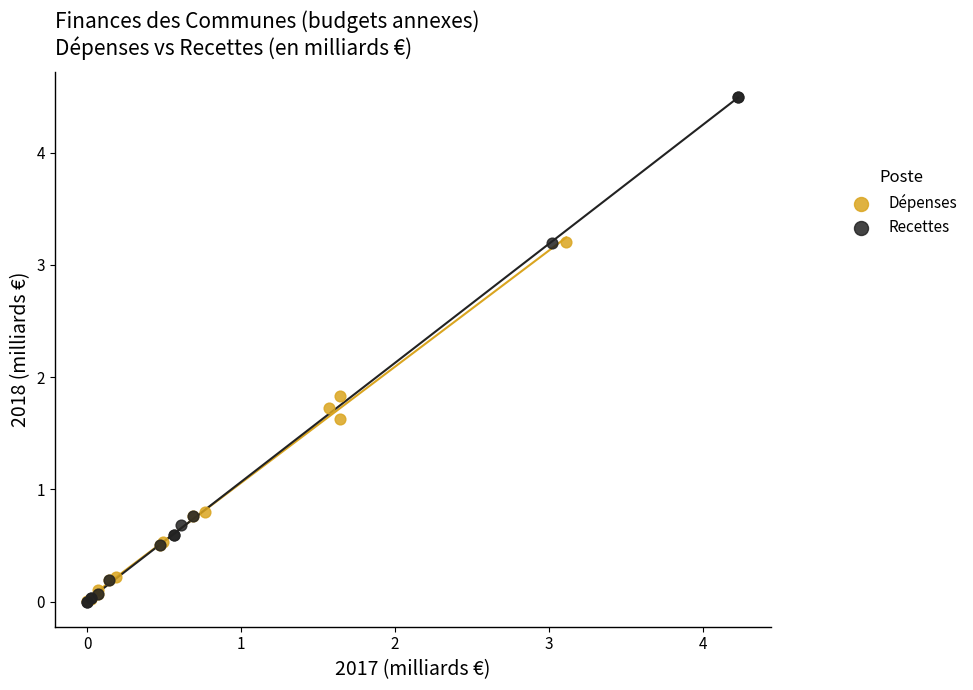

Which series has the widest spread of Y values?

Recettes